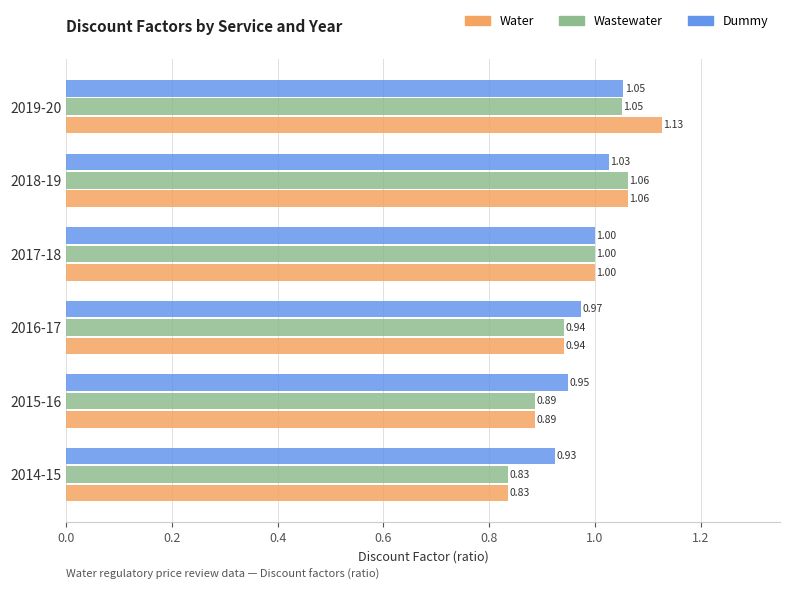

List the series in order of their peak value, highest first.

Water, Wastewater, Dummy